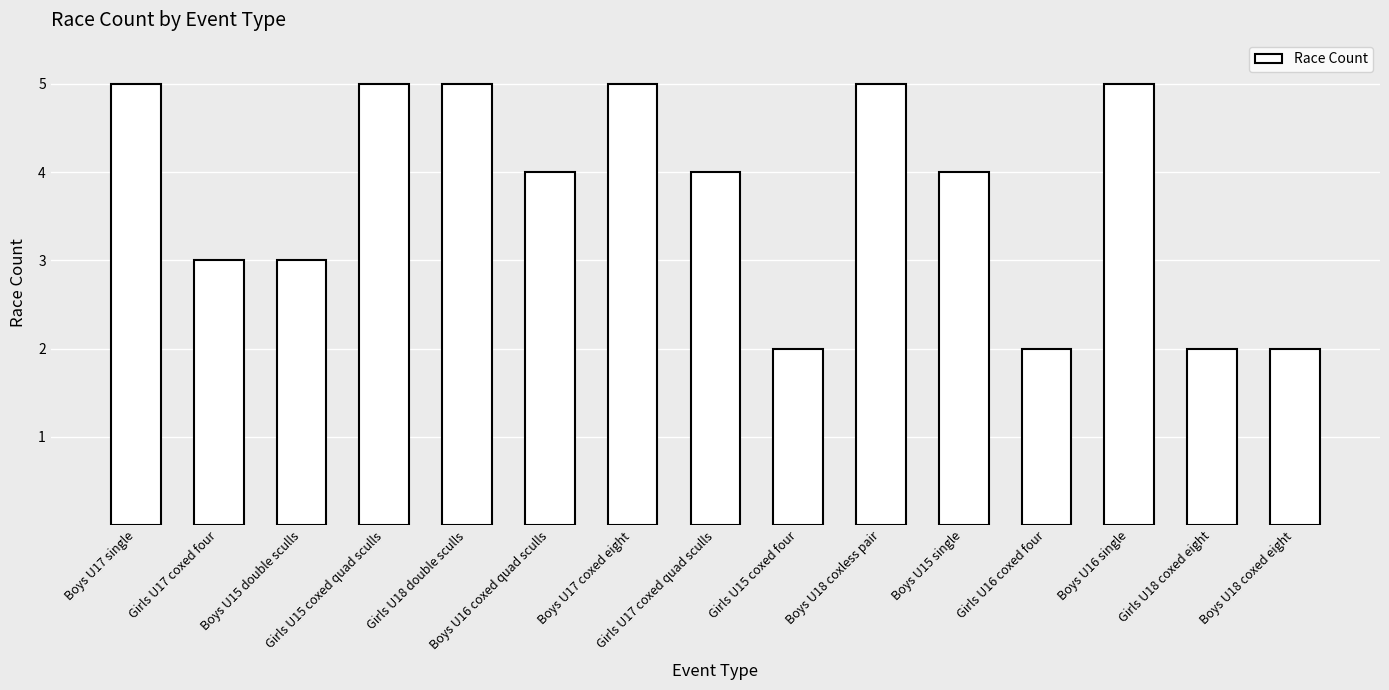

The value at Girls U15 coxed quad sculls is 5. True or false?

True